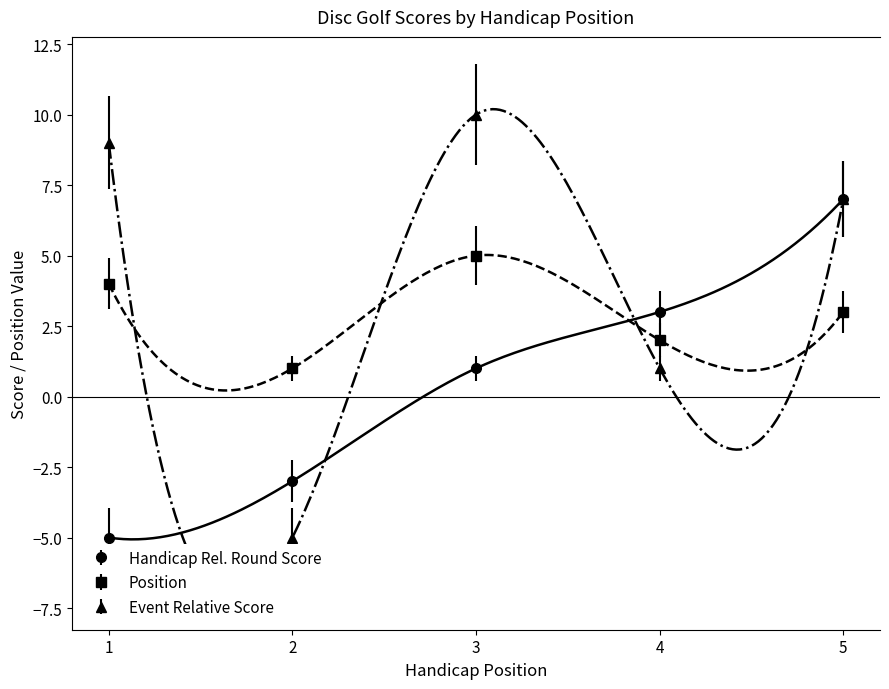

How many interior local valleys does the position series have?

2